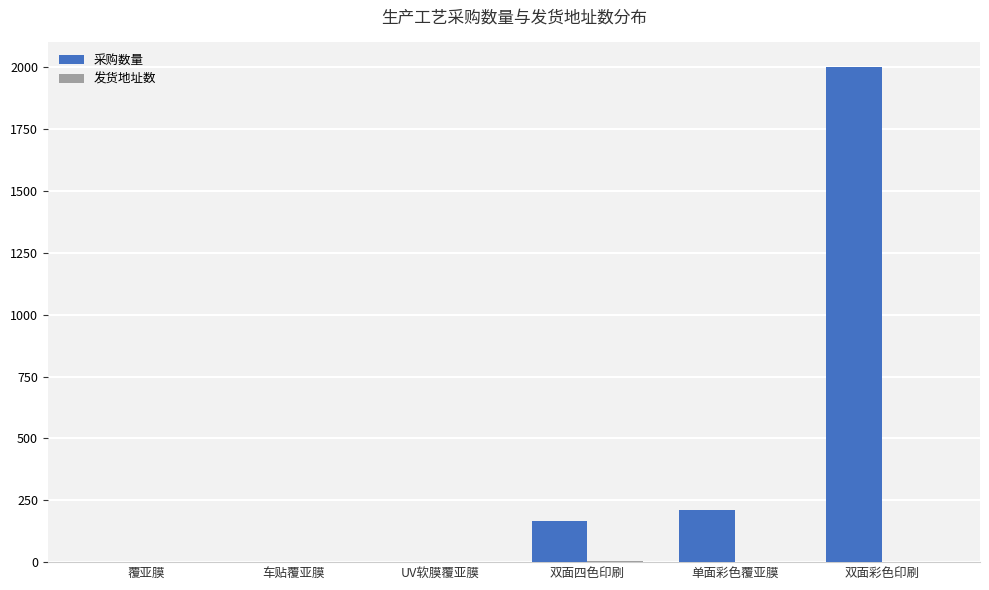

True or false: 采购数量 has a value of 1 at UV软膜覆亚膜.

True